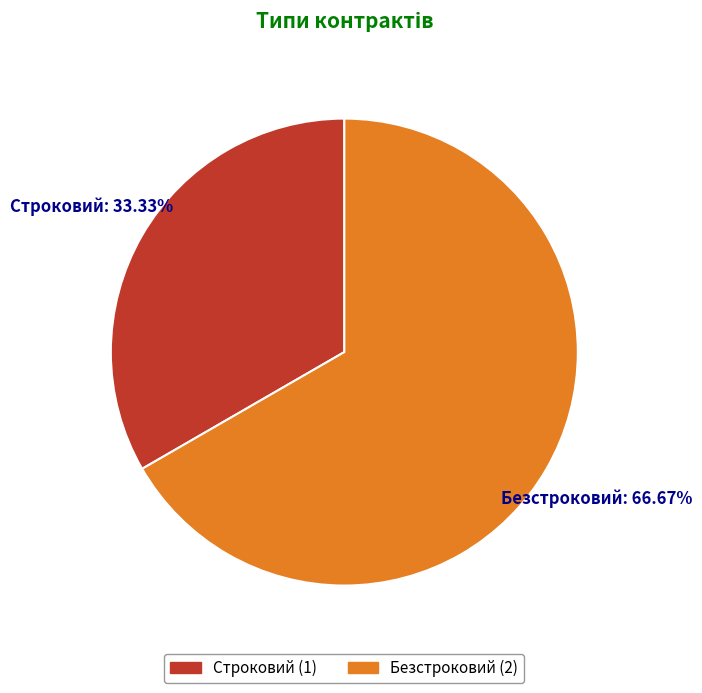

Is it true that Безстроковий is 67% of the pie?

True